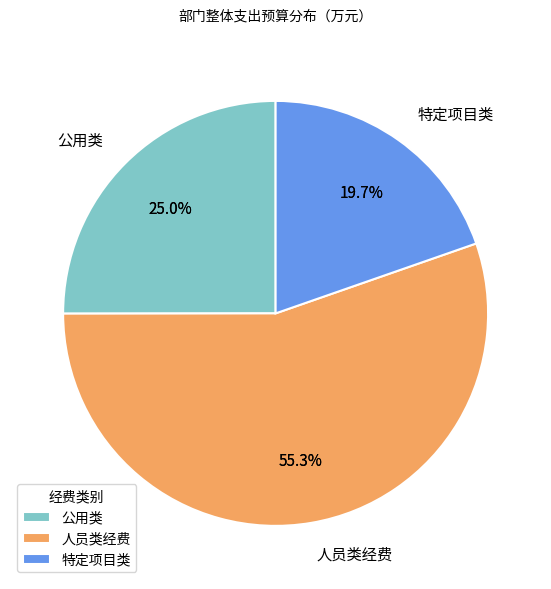

What is the change in value from 人员类经费 to 特定项目类?

-199.9